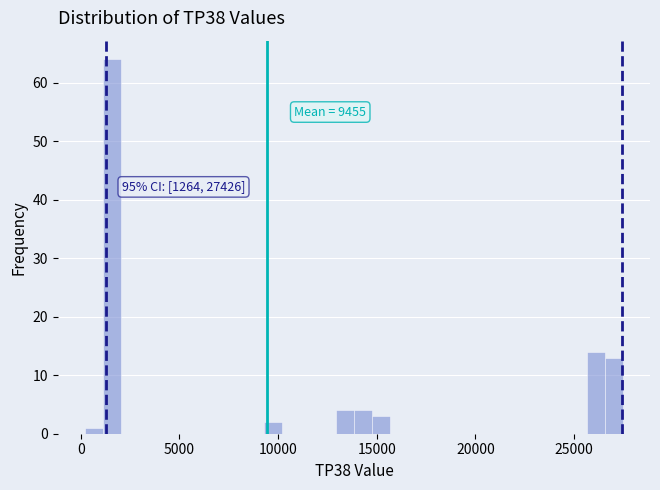

Around what value on the x-axis is the tallest bar? Give the approximate position of its centre, as read against the axis.

1500